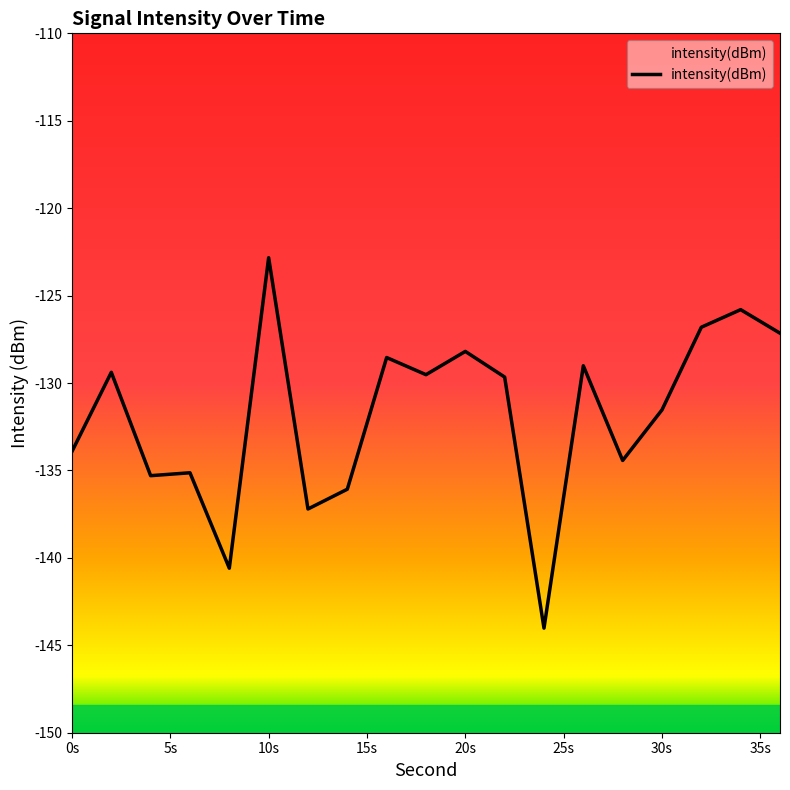

How many lines are shown in the chart?

1